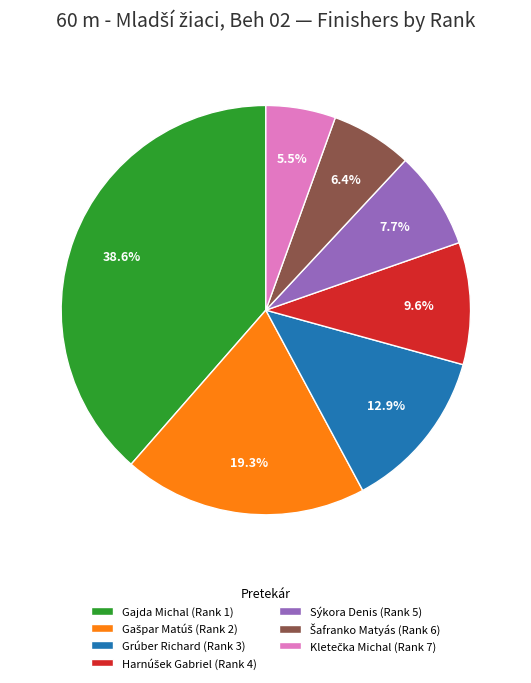

Is Grúber Richard (Rank 3) the majority of the pie?

No